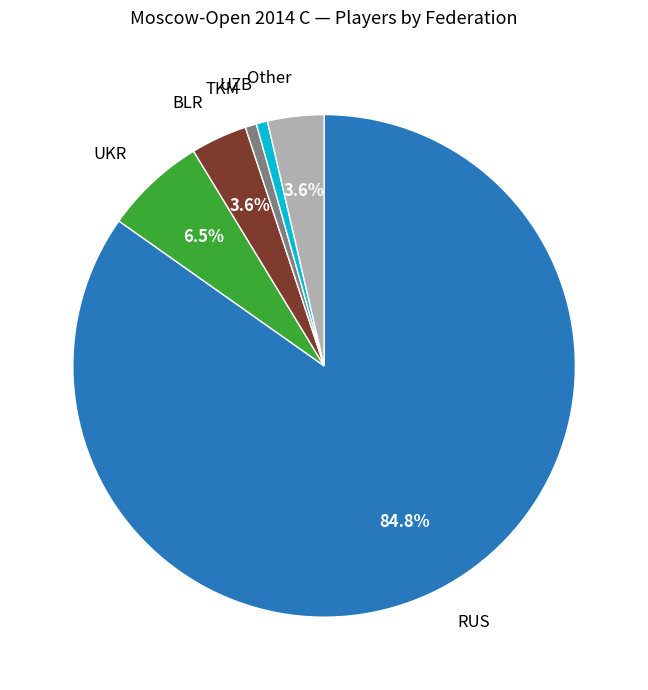

How many segments does this pie chart have?

6